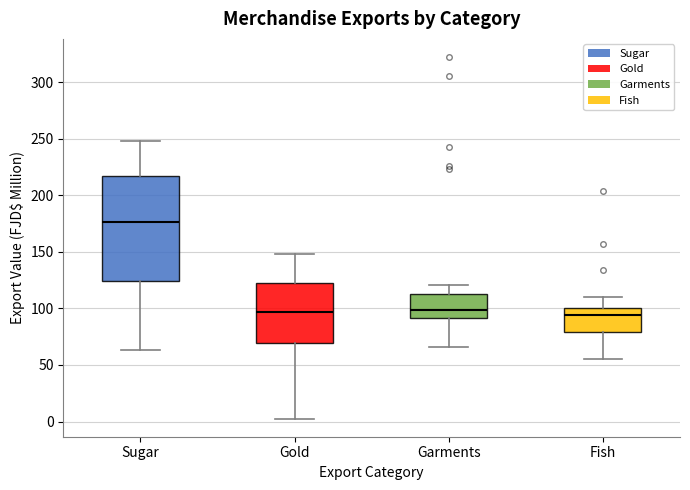

Which box is the tallest, from its lower edge to its upper edge?

Sugar